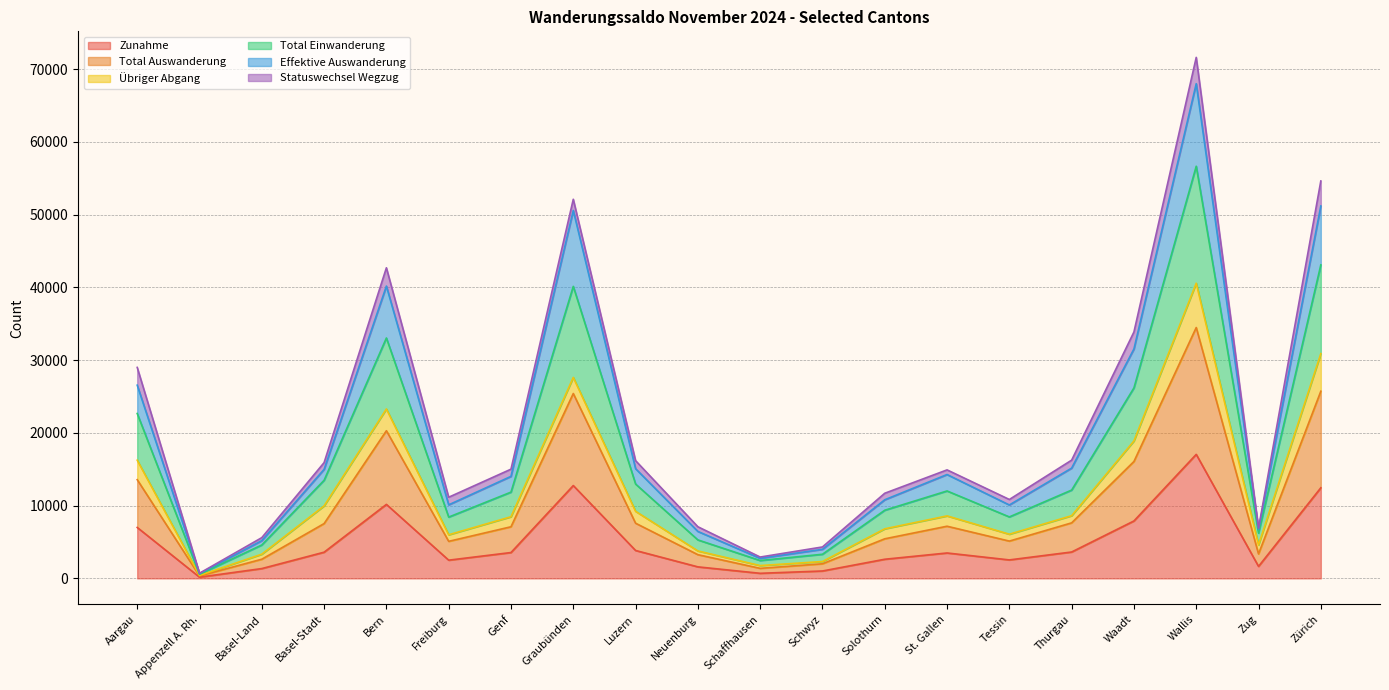

Which has a higher value, St. Gallen or Freiburg?

St. Gallen